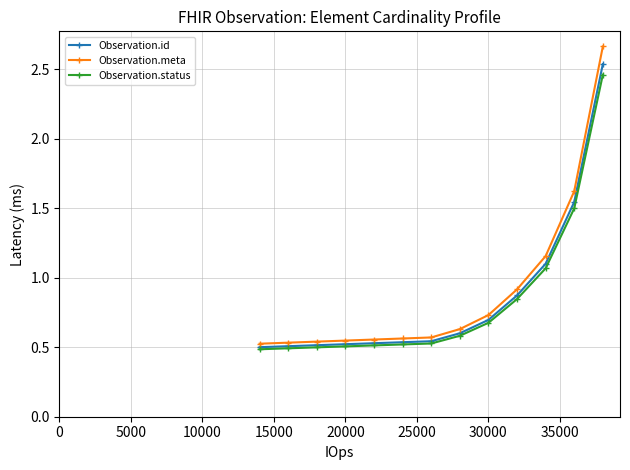

Which series has the largest range (max minus min)?

Observation.meta